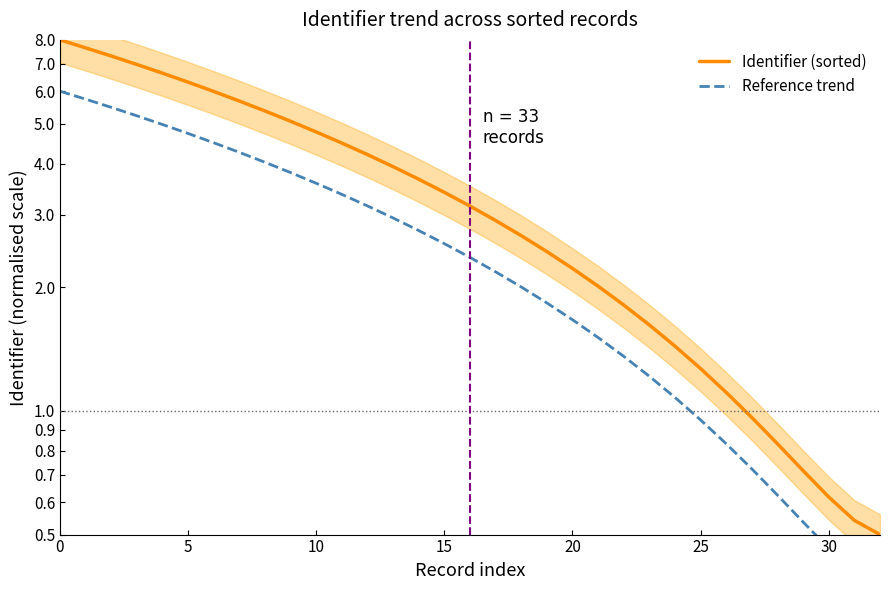

What is the sum of all Identifier (sorted) values?

116.3